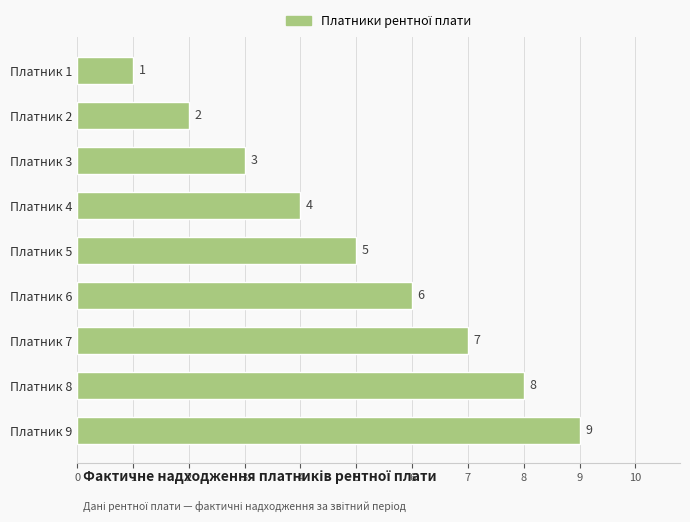

What is the value of the 6th bar from the top?

6